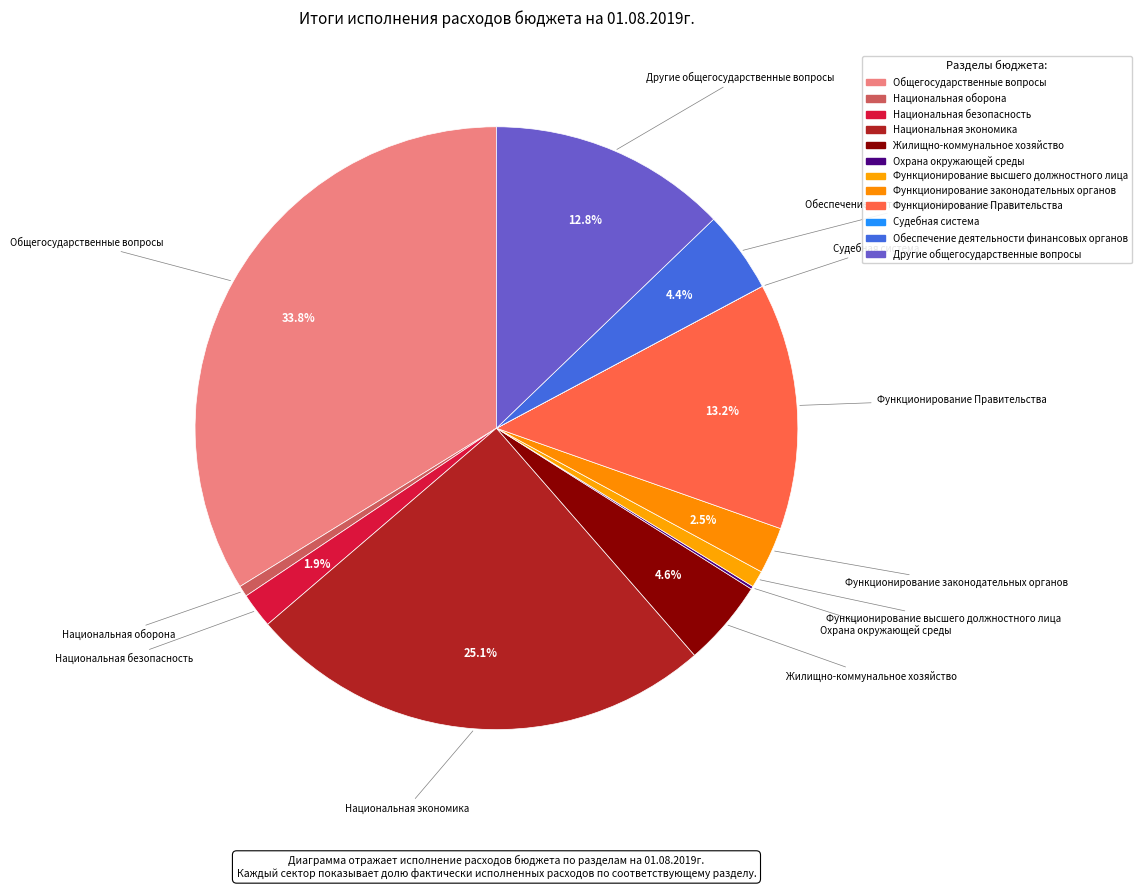

To the nearest percent, what is the difference between the Функционирование законодательных органов and Общегосударственные вопросы slice percentages?

31%